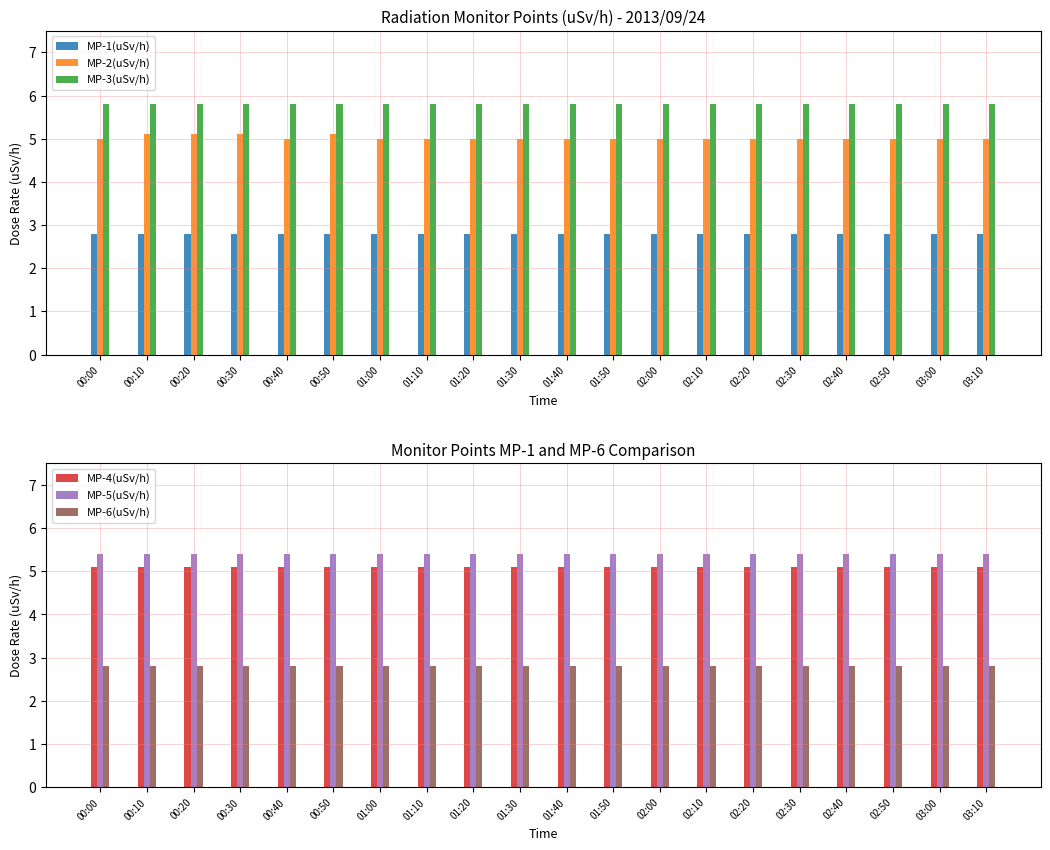

How many distinct data groups are displayed?

6